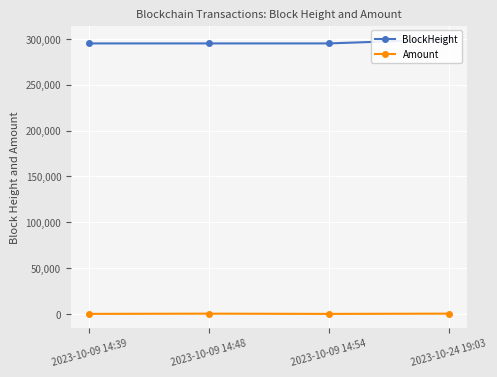

What are all the series names shown in the legend?

BlockHeight, Amount